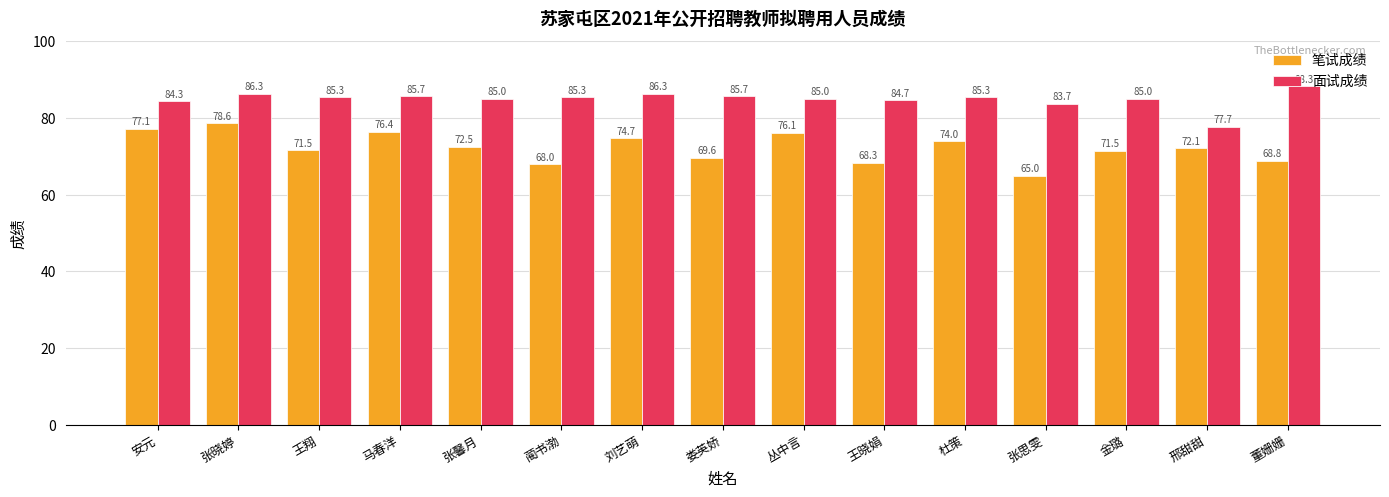

Reading left to right, transcribe all the data shown in this chart.

笔试成绩: 77.1	78.6	71.5	76.4	72.5	68.0	74.7	69.6	76.1	68.3	74.0	65.0	71.5	72.1	68.8
面试成绩: 84.3	86.3	85.3	85.7	85.0	85.3	86.3	85.7	85.0	84.7	85.3	83.7	85.0	77.7	88.3